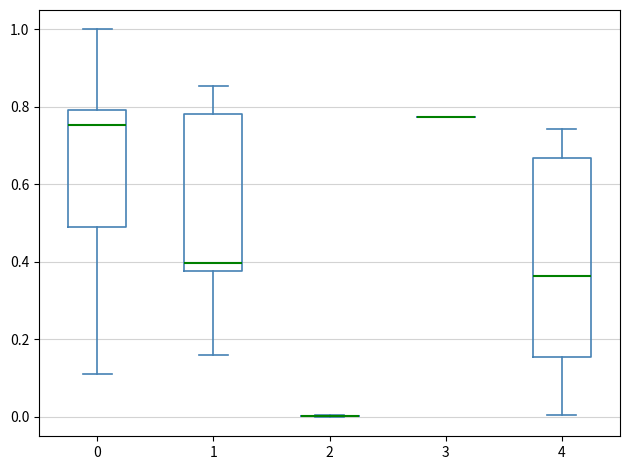

Reading left to right, read every box against the y-axis: the position of its median line, the range the box covers, and the ends of its whiskers. The values are not printed on the chart, so give them approximately, as read against the axis.

0: median 0.76, box 0.50 to 0.80, whiskers 0.12 to 1.00
1: median 0.40, box 0.38 to 0.78, whiskers 0.16 to 0.86
2: box collapsed to a line at 0.00, whiskers 0.00 to 0.00
3: box collapsed to a line at 0.78, whiskers 0.78 to 0.78
4: median 0.36, box 0.16 to 0.66, whiskers 0.00 to 0.74